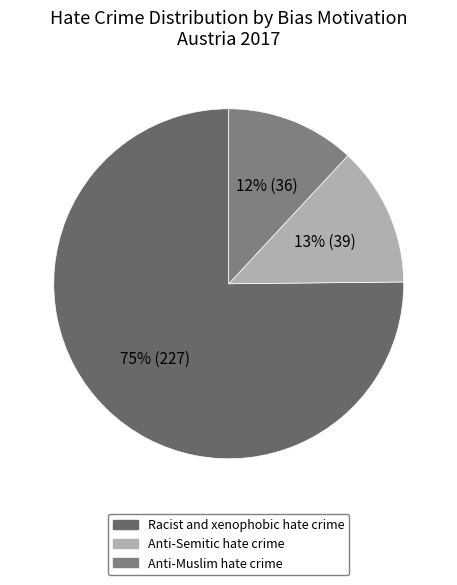

Which category has the smallest portion of the pie?

Anti-Muslim hate crime